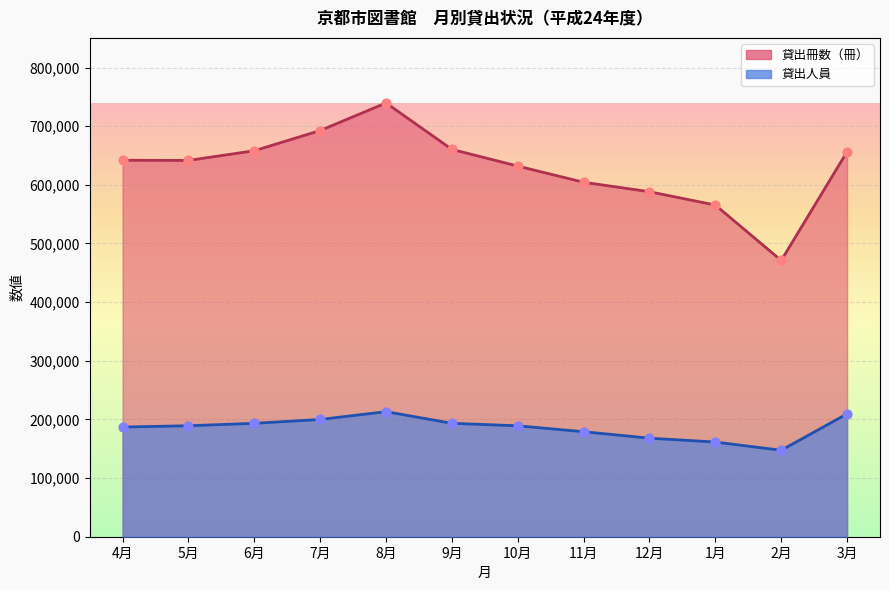

At how many categories does at least one series exceed 734295?

1